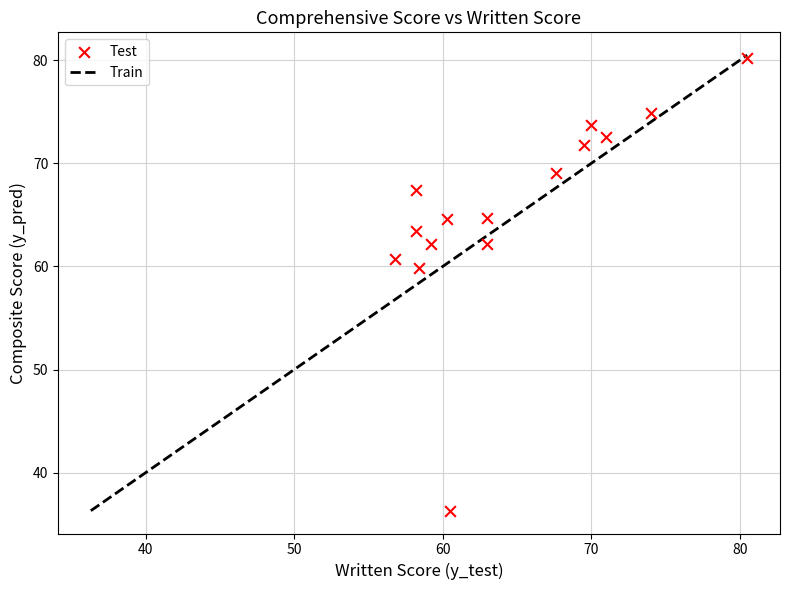

What Y value in the scatter plot is closest to 58?

59.8